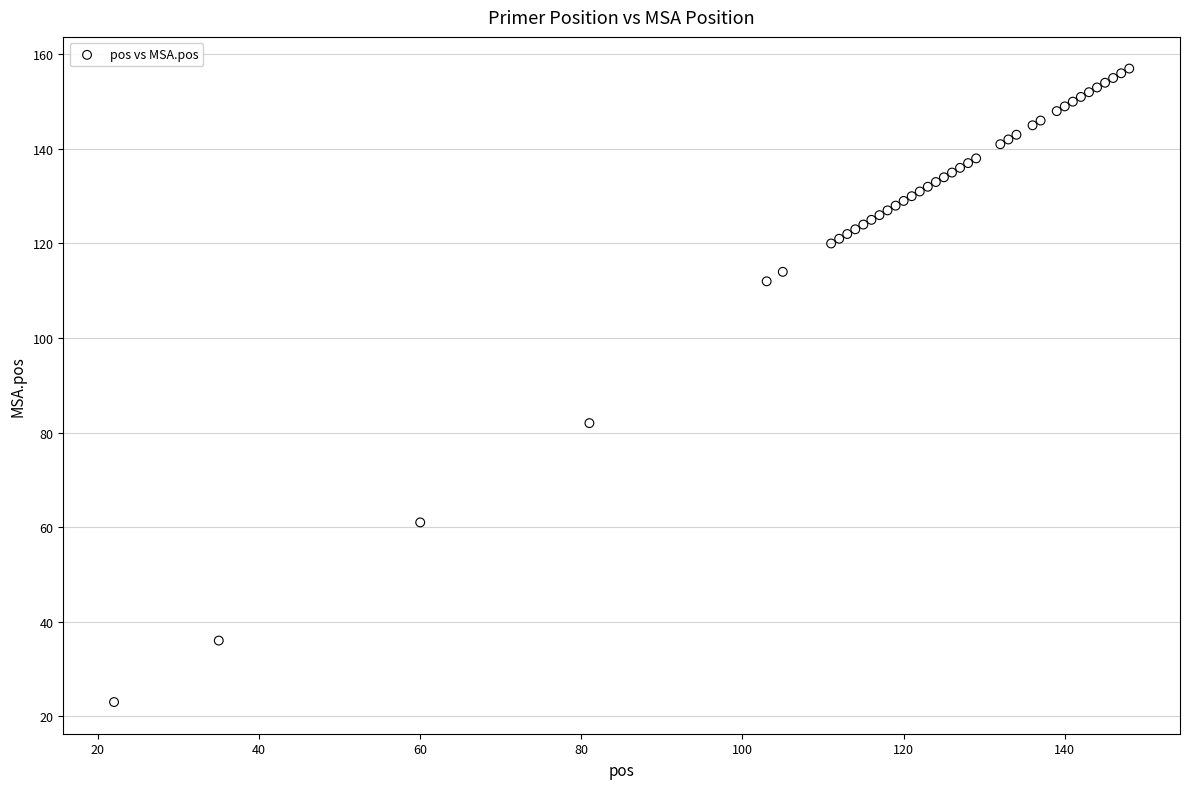

What Y value in the scatter plot is closest to 90?

82